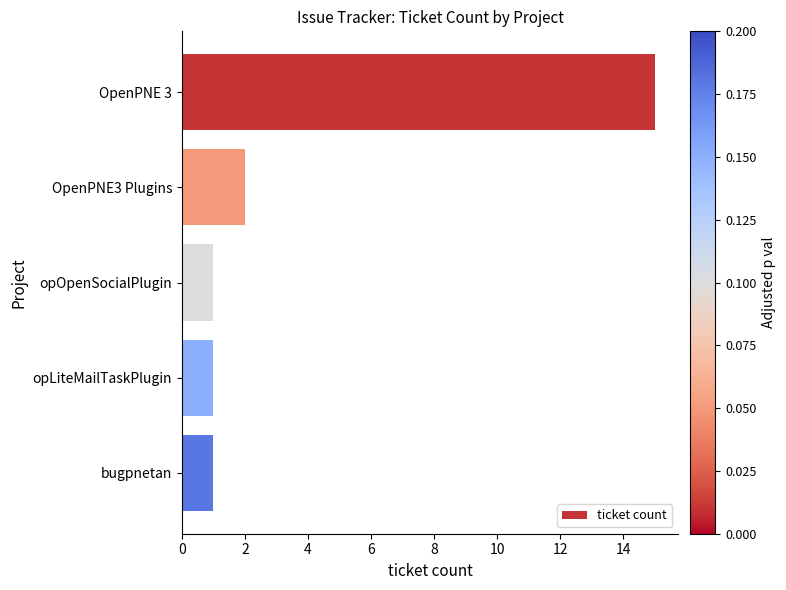

What is the average value?

4